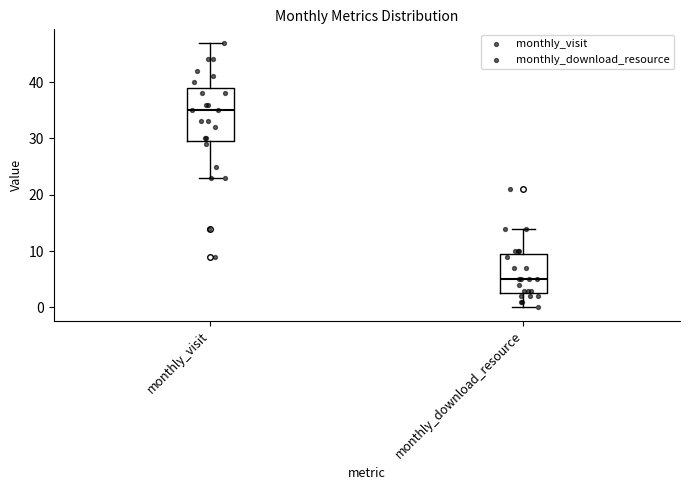

Where does the upper whisker of the box for monthly_visit end on the y-axis? The values are not printed on the chart, so give them approximately, as read against the axis.

47